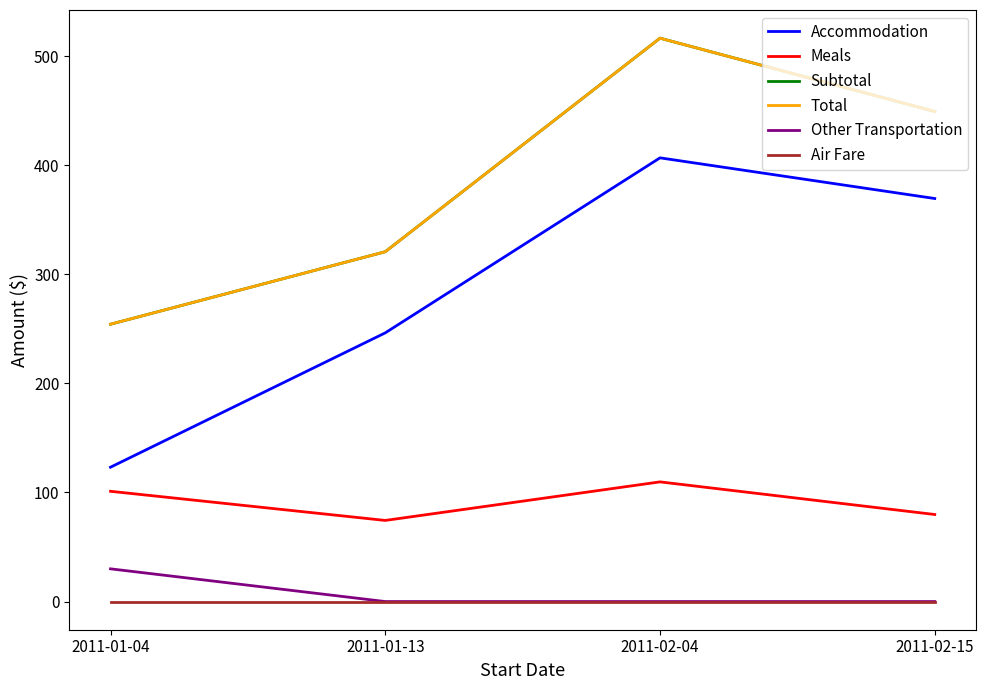

What position from the left is 2011-02-04?

3